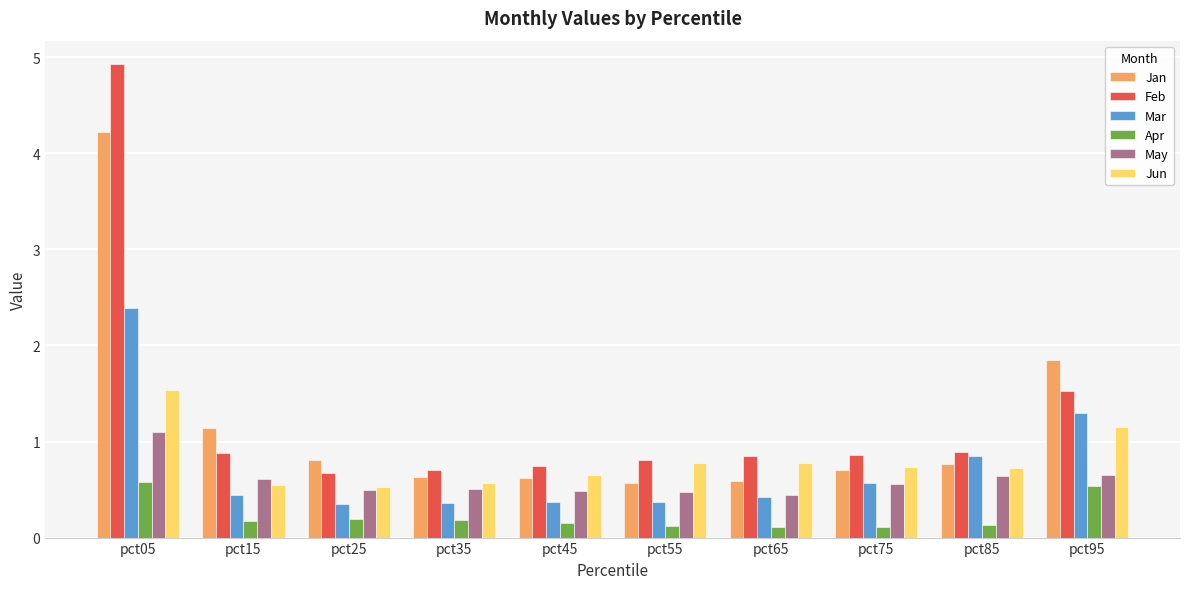

What is the total value across all series at pct65?

3.2